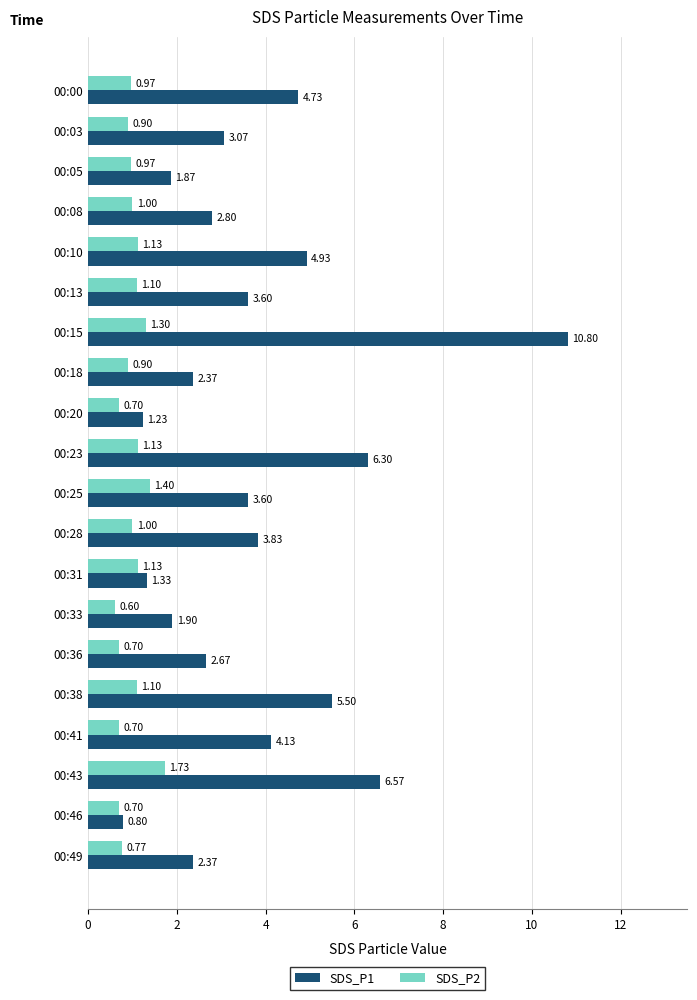

What is the difference between the second highest and minimum values in the SDS_P2 series?

0.8